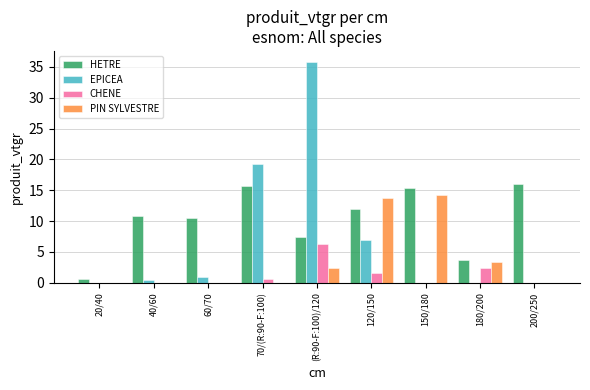

Is it true that PIN SYLVESTRE equals 8.6 at 20/40?

False